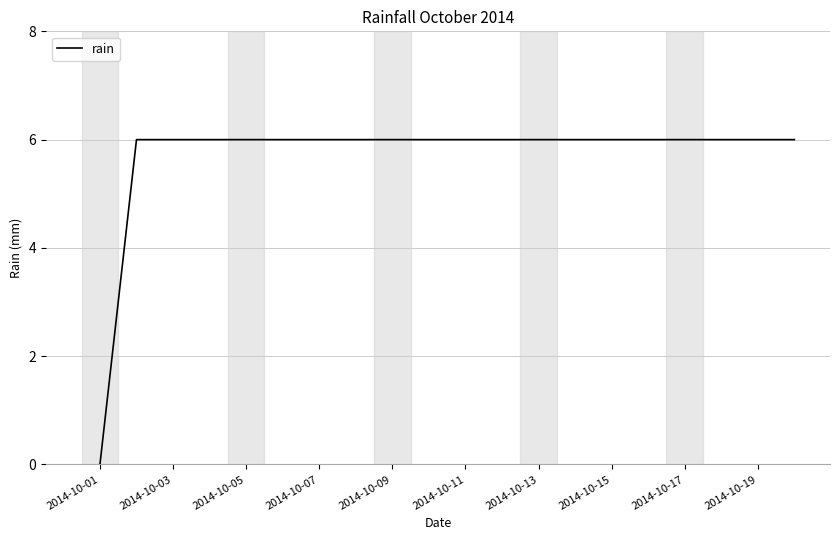

What is the difference between the maximum and minimum values?

6